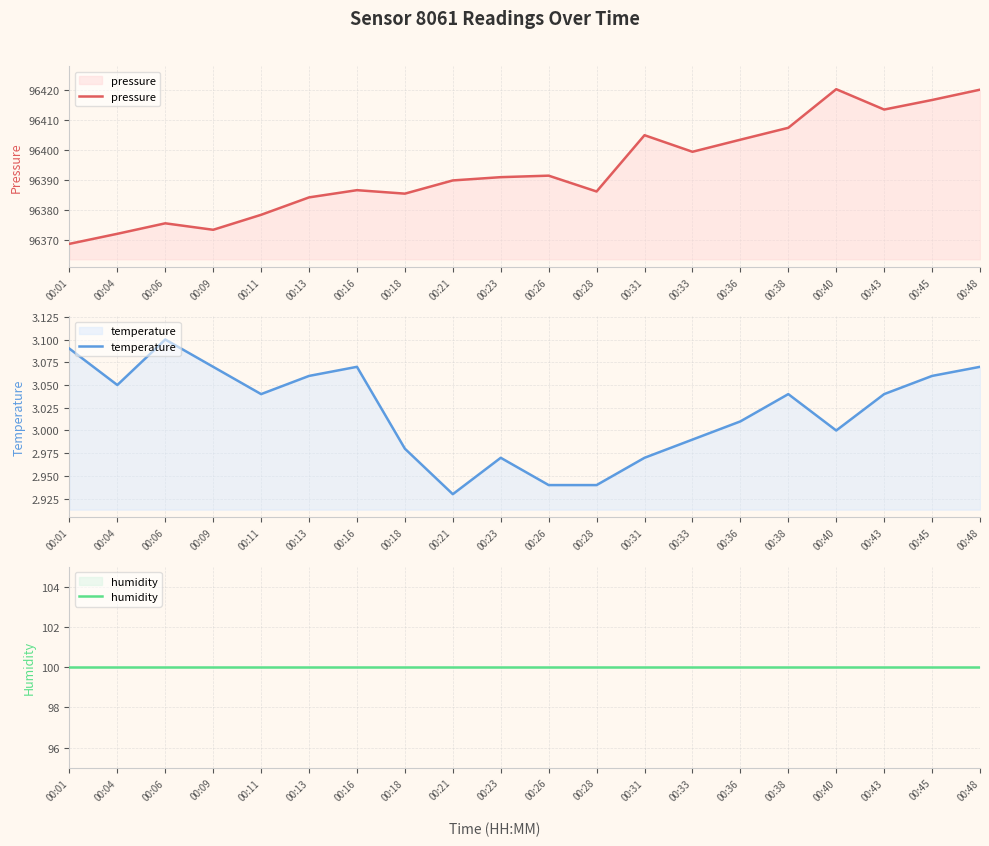

Which series has the largest total across all categories?

pressure